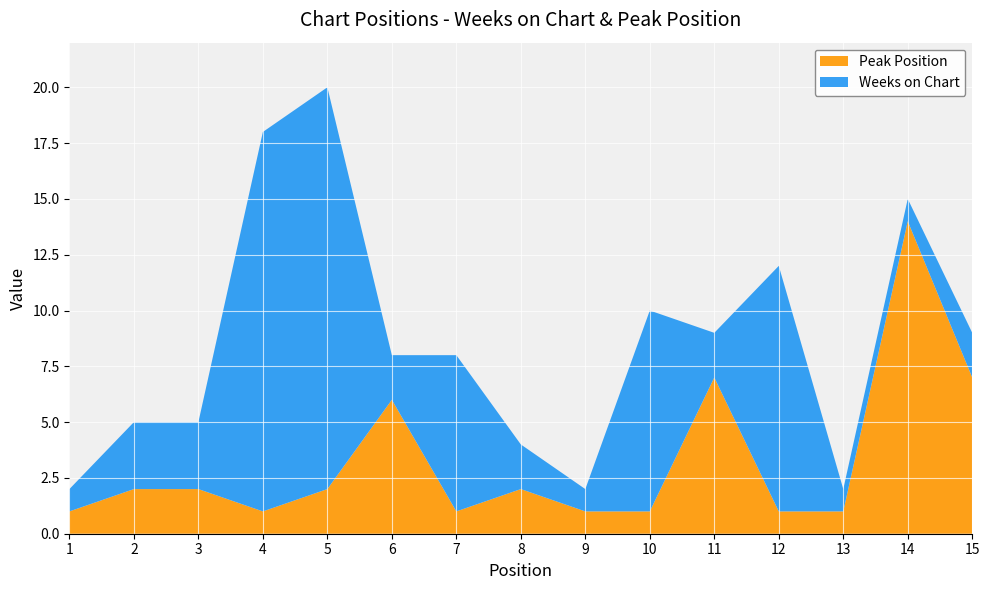

Reading left to right, extract all data points from this chart.

Weeks on Chart: 1=1	2=3	3=3	4=17	5=18	6=2	7=7	8=2	9=1	10=9	11=2	12=11	13=1	14=1	15=2
Peak Position: 1=1	2=2	3=2	4=1	5=2	6=6	7=1	8=2	9=1	10=1	11=7	12=1	13=1	14=14	15=7